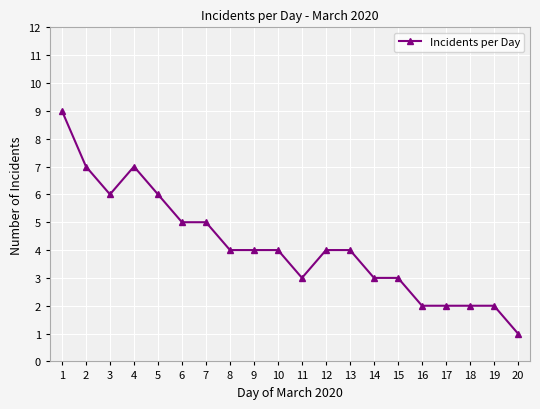

What is the smallest value displayed?

1